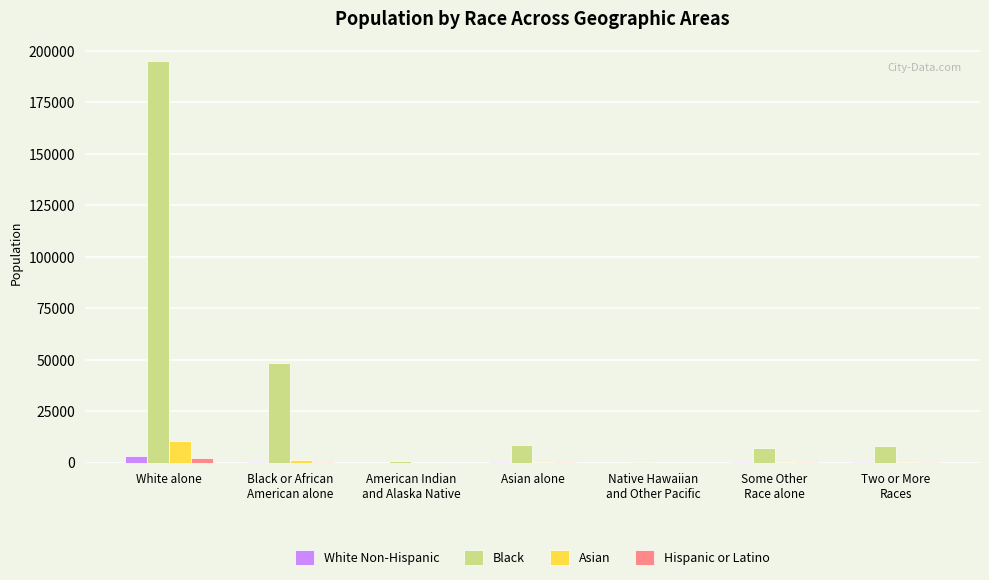

Does the chart contain stacked bars?

No